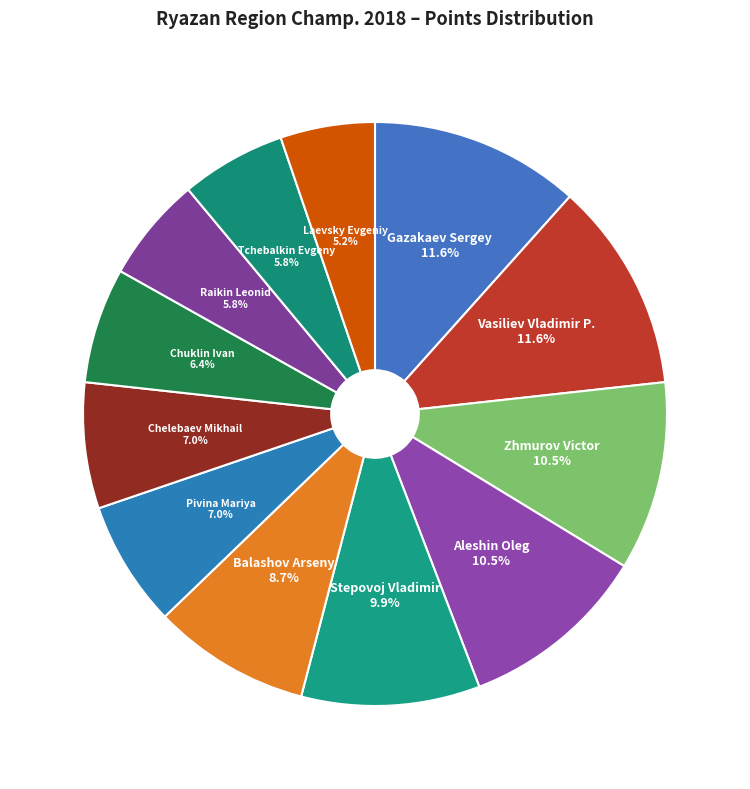

The Tchebalkin Evgeny slice represents 6% of the pie. True or false?

True